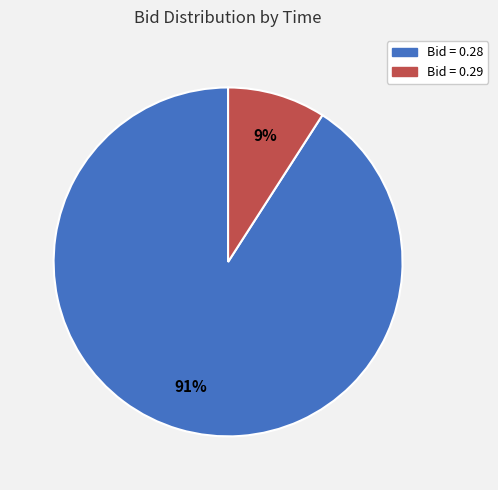

Does any single category account for the majority?

Yes